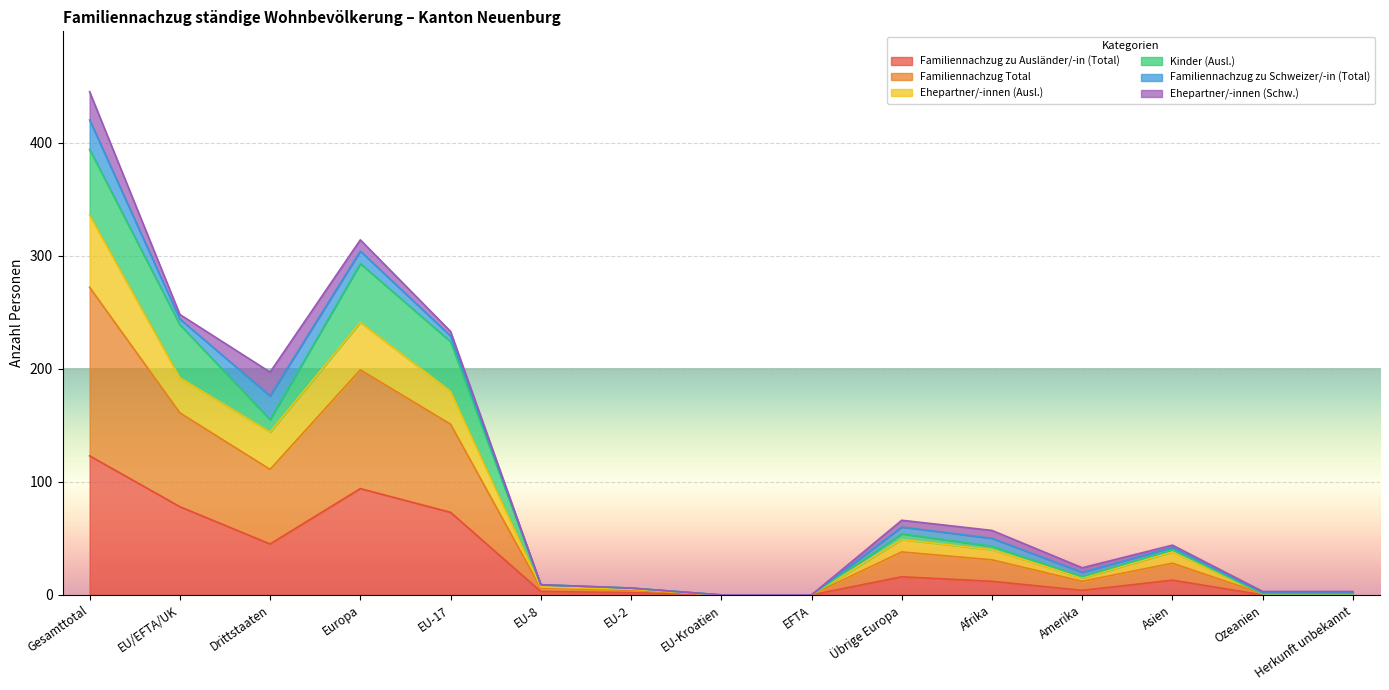

Which has a higher value, Drittstaaten or Herkunft unbekannt?

Drittstaaten